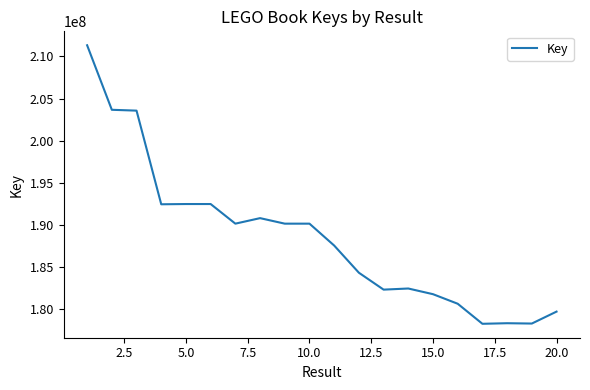

What is the maximum value shown in the chart?

211326019